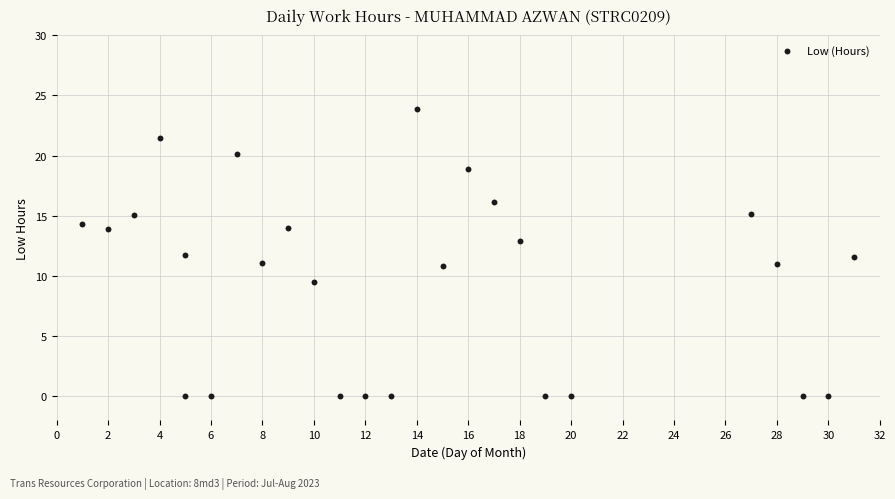

What is the range of Y values (max minus min)?

23.9